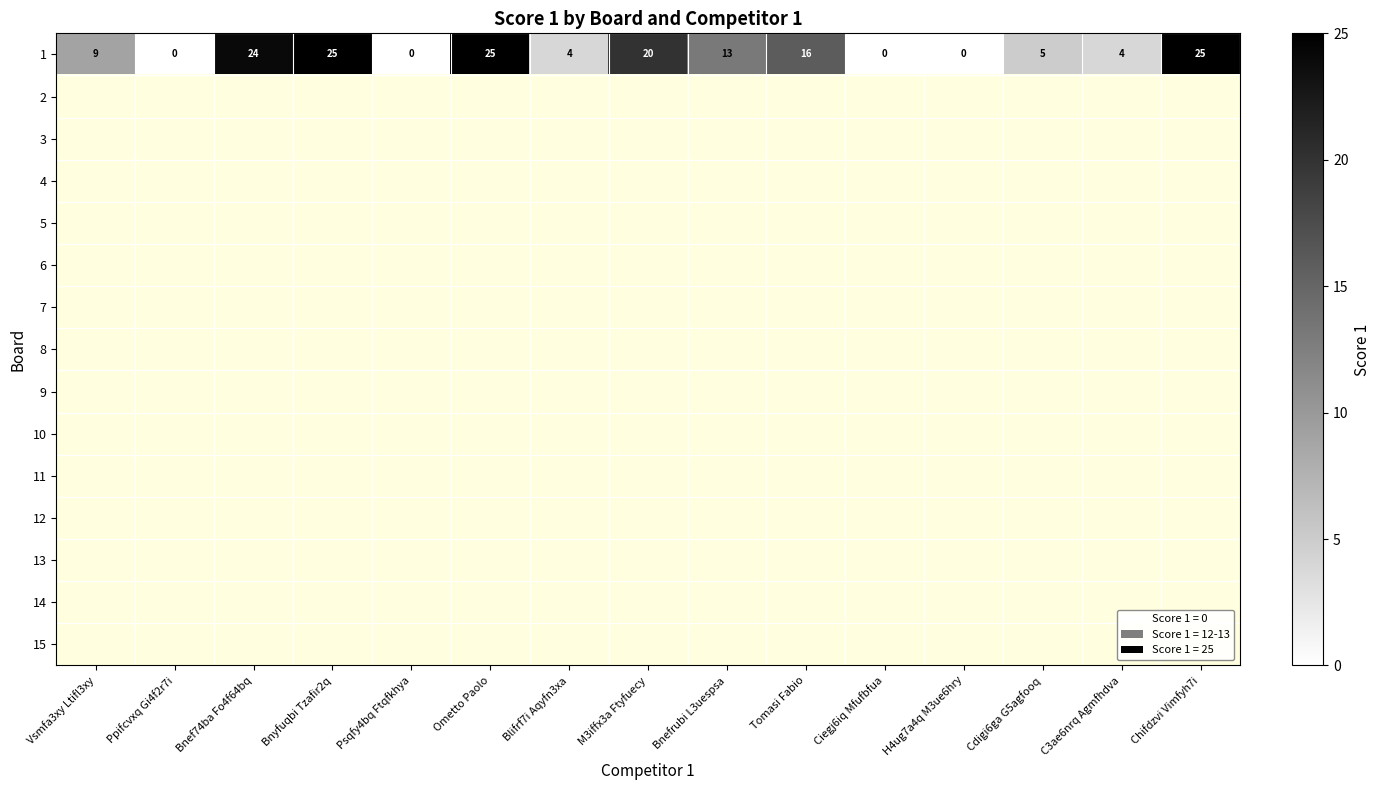

The value of 1 at Psqfy4bq Ftqfkhya is -13. True or false?

False